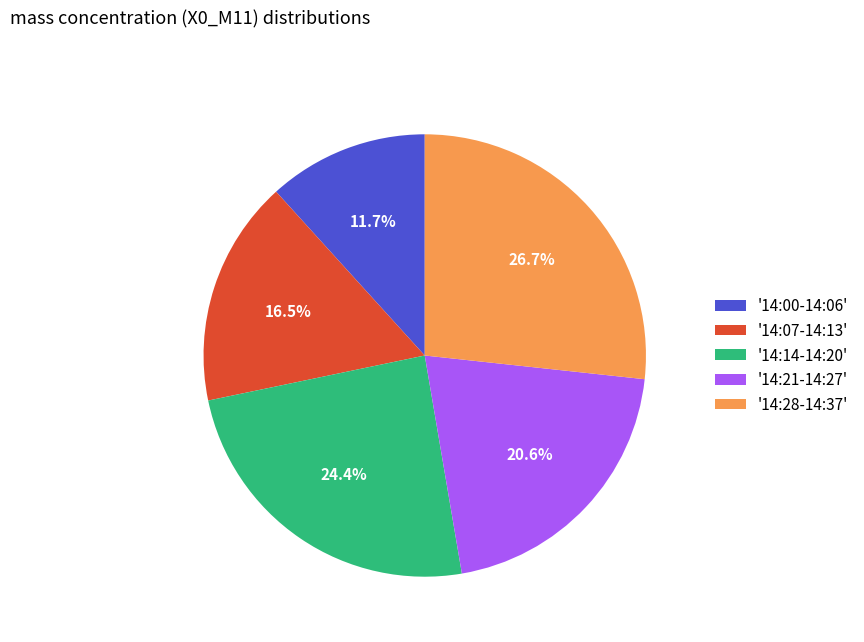

To the nearest percent, what is the difference between the largest and smallest slice percentages?

15%